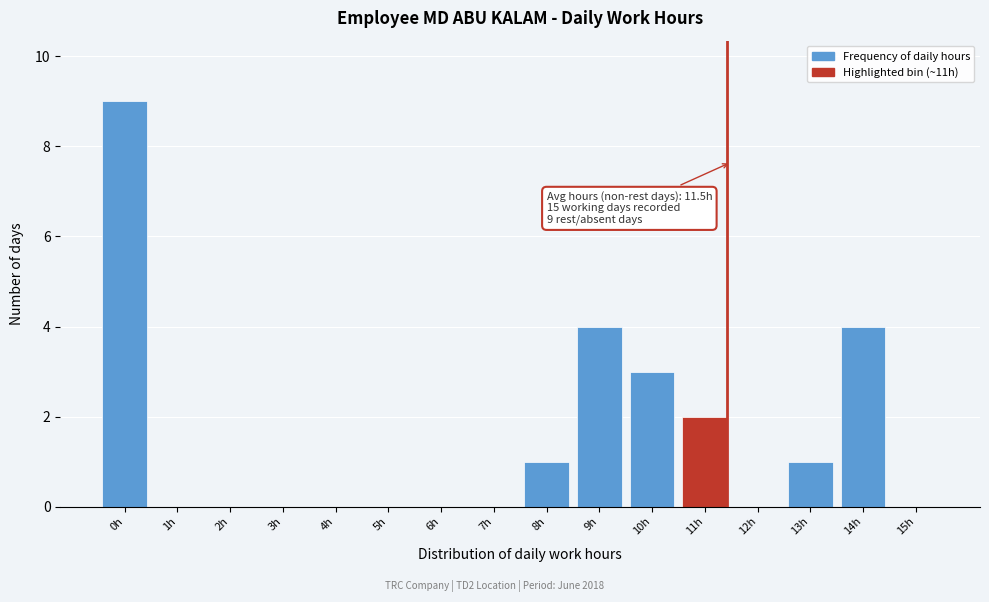

Reading left to right, what are all the values shown in this chart?

0h=9	1h=0	2h=0	3h=0	4h=0	5h=0	6h=0	7h=0	8h=1	9h=4	10h=3	11h=2	12h=0	13h=1	14h=4	15h=0